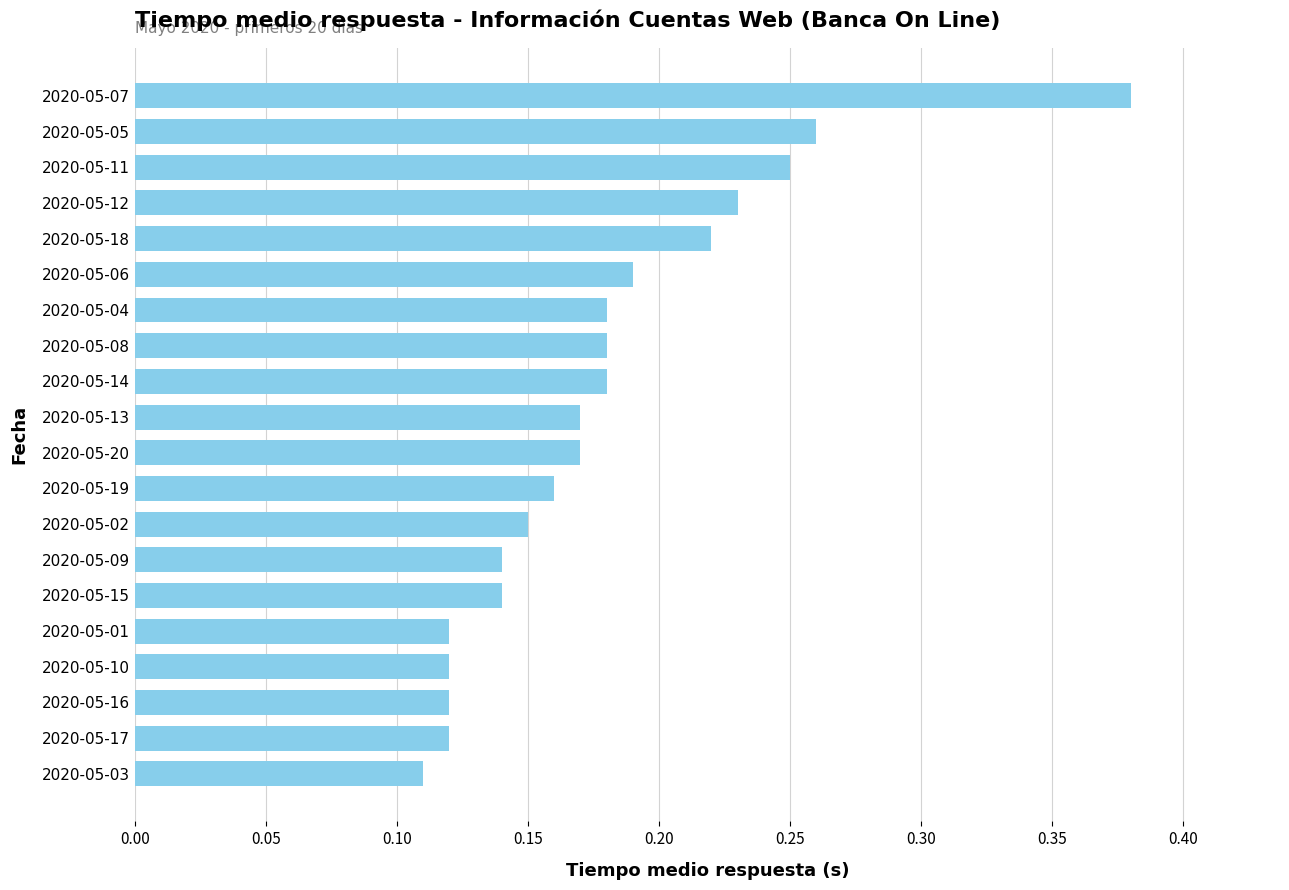

What is the label of the 16th bar from the top?

2020-05-01